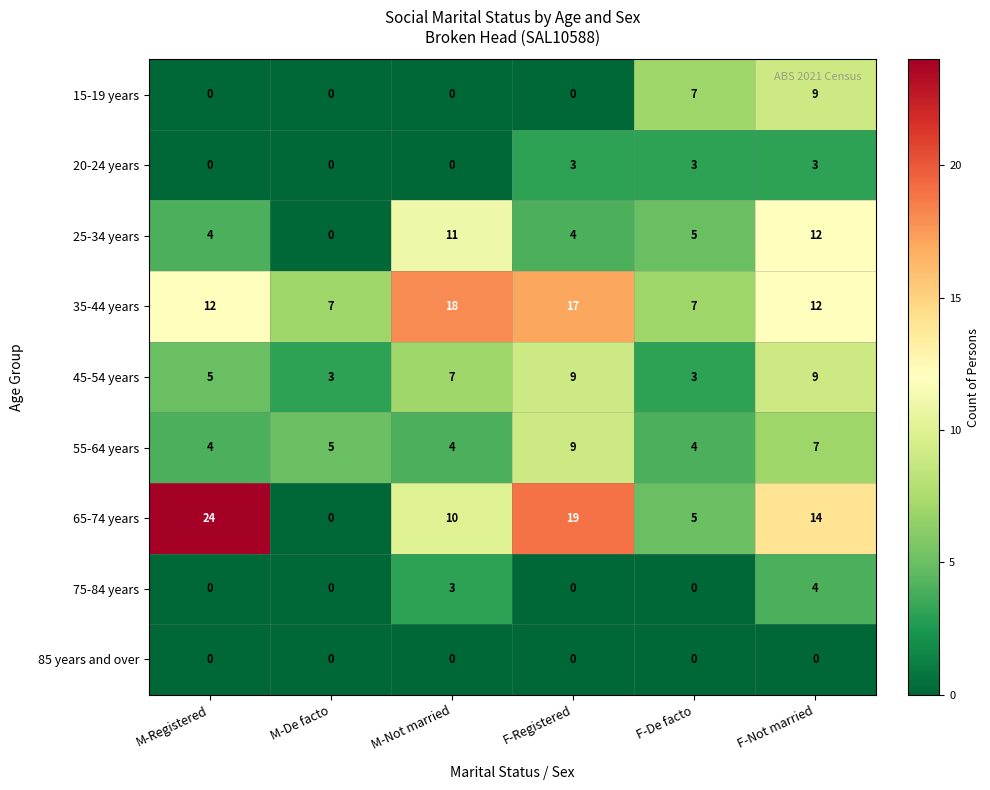

Which series has the largest total across all categories?

35-44 years